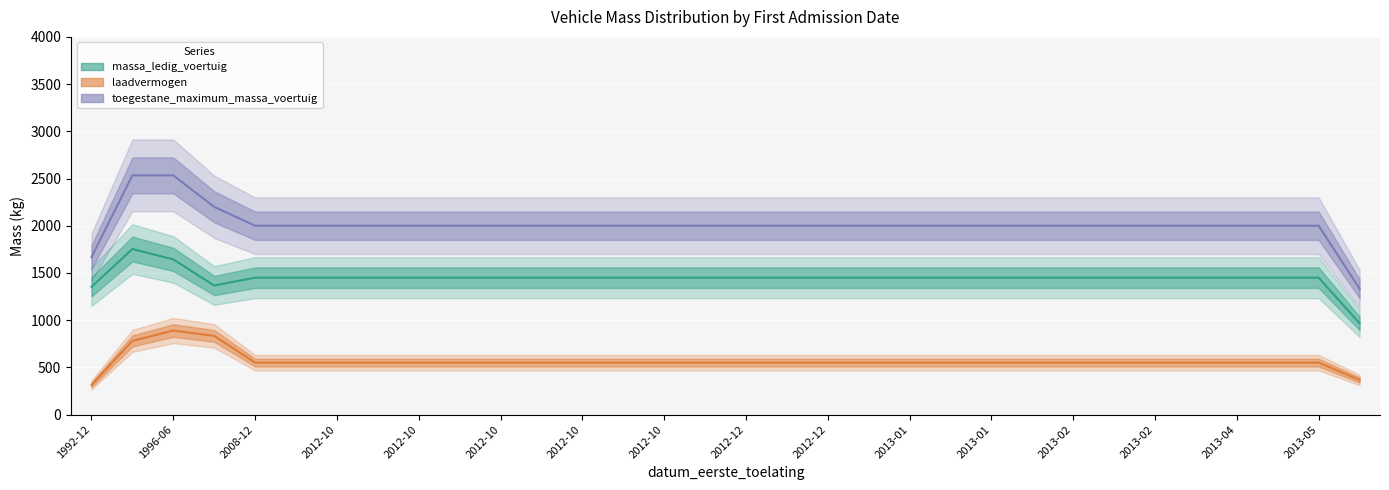

Which series changed the most between 20121008 and 20121205?

massa_ledig_voertuig